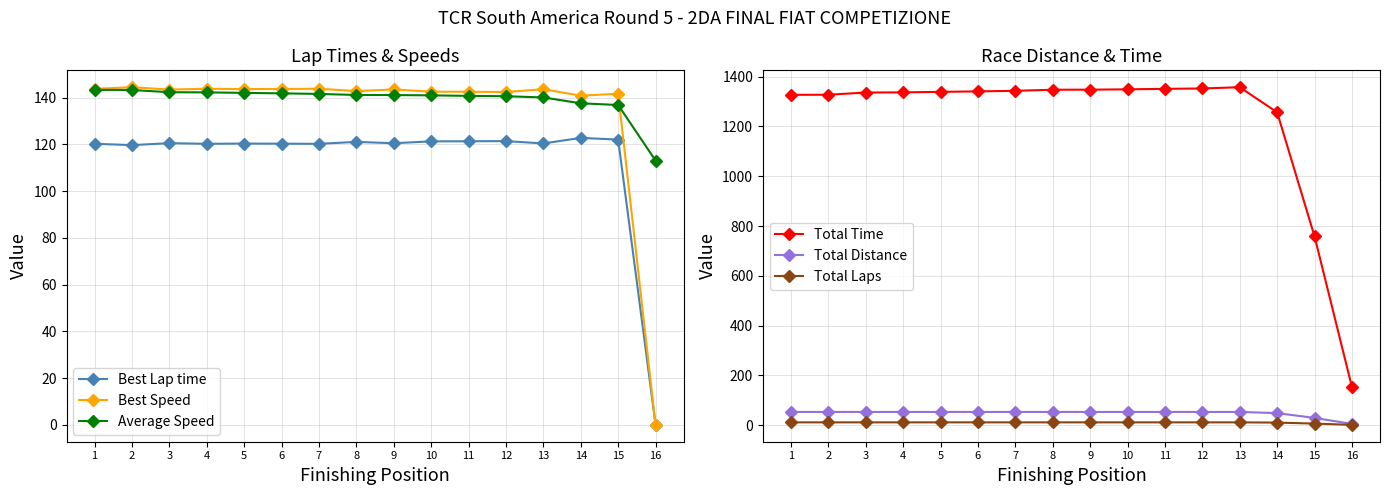

Where is the first local maximum for Total Time?

13